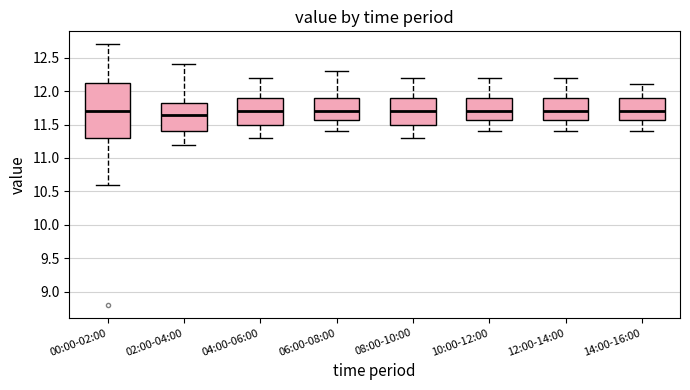

Comparing the boxes themselves (not the whiskers), which one is the tallest?

00:00-02:00